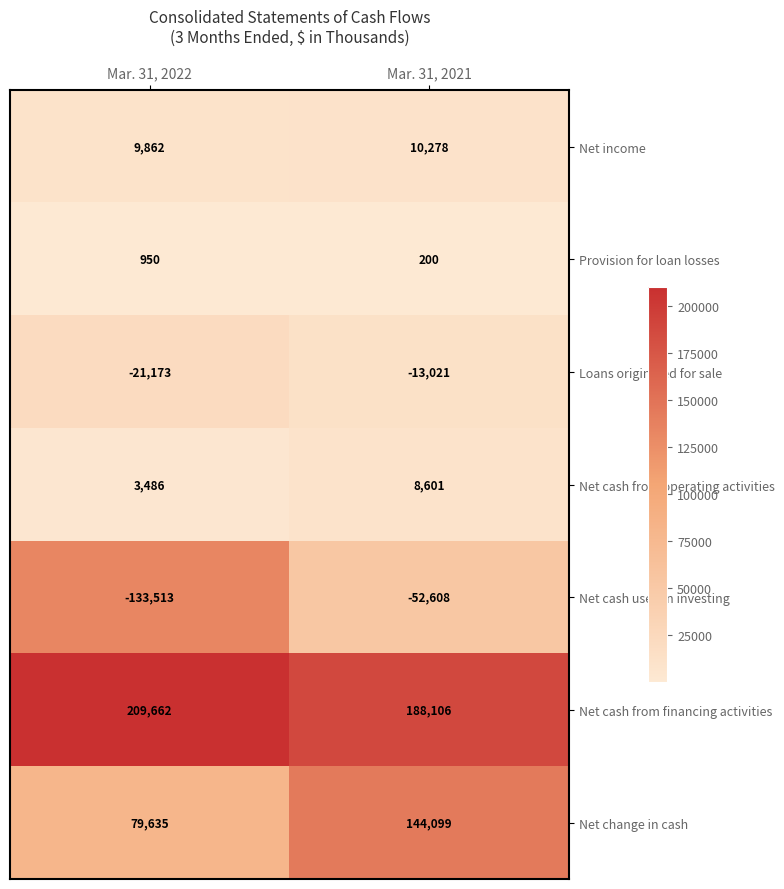

Reading left to right, extract all data points from this chart.

Net income: 9862	10278
Provision for loan losses: 950	200
Loans originated for sale: -21173	-13021
Net cash from operating activities: 3486	8601
Net cash used in investing: -133513	-52608
Net cash from financing activities: 209662	188106
Net change in cash: 79635	144099